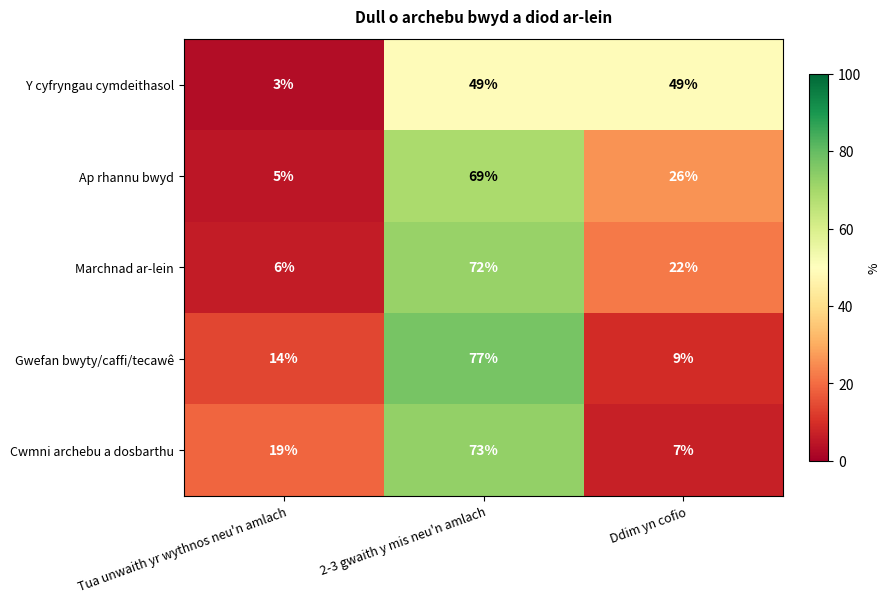

Which series has the largest range (max minus min)?

Gwefan bwyty/caffi/tecawê